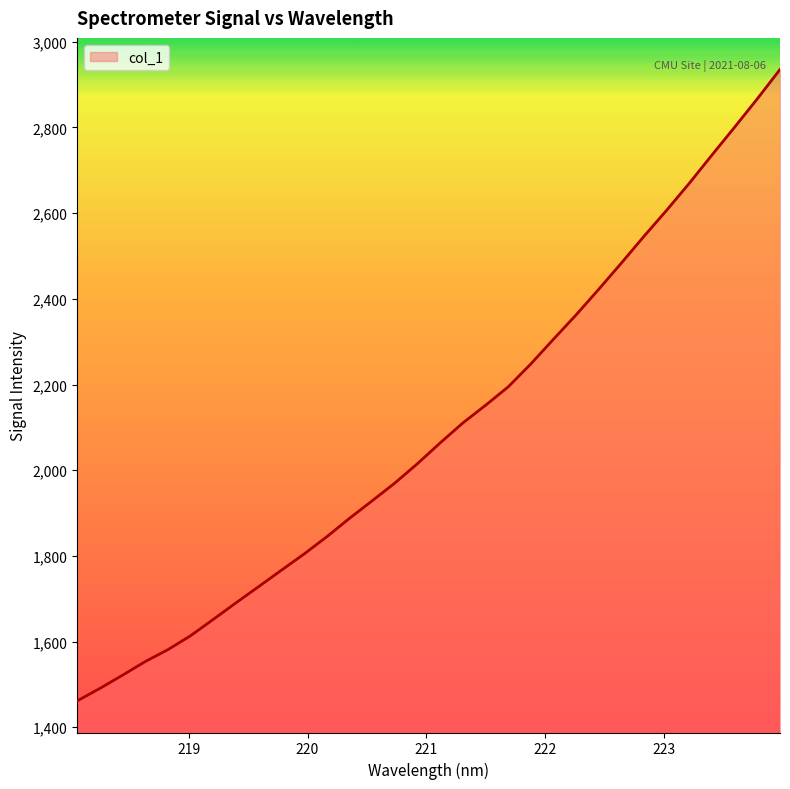

What is the maximum value shown in the chart?

2935.2